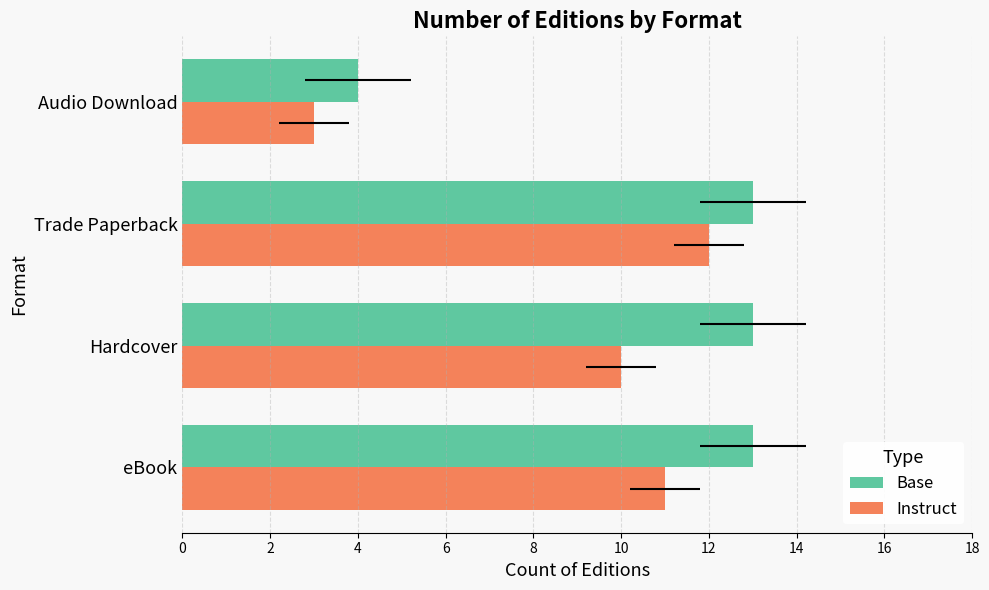

Count the Instruct values in the range 10 to 12.

3